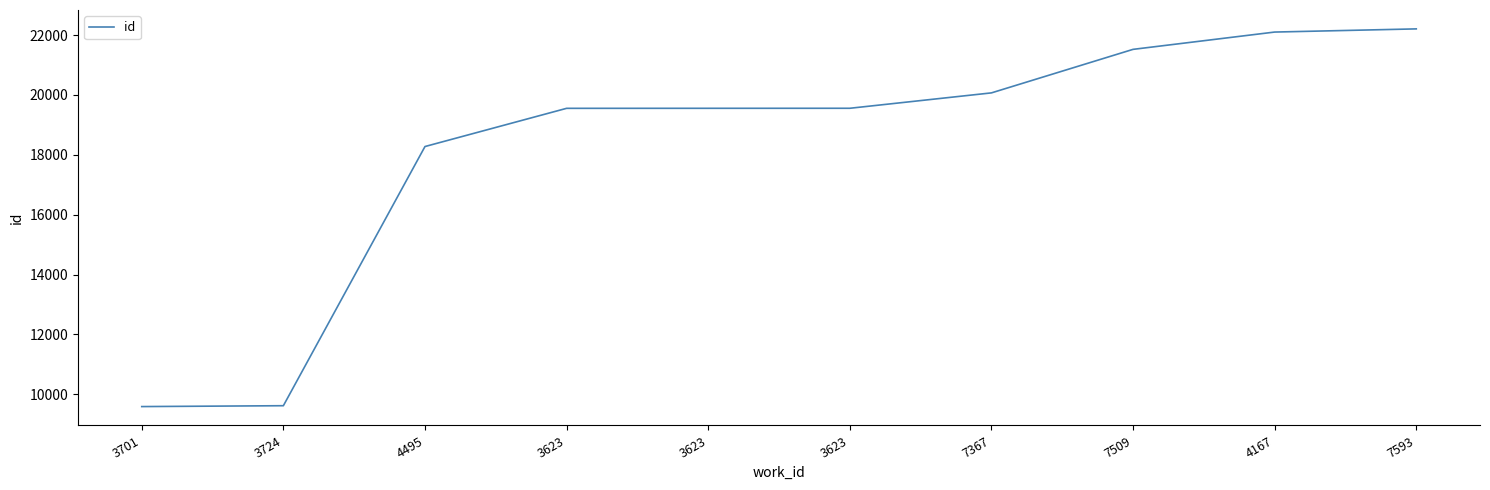

Approximately how many times larger is the value at 7509 compared to 3701?

2.2